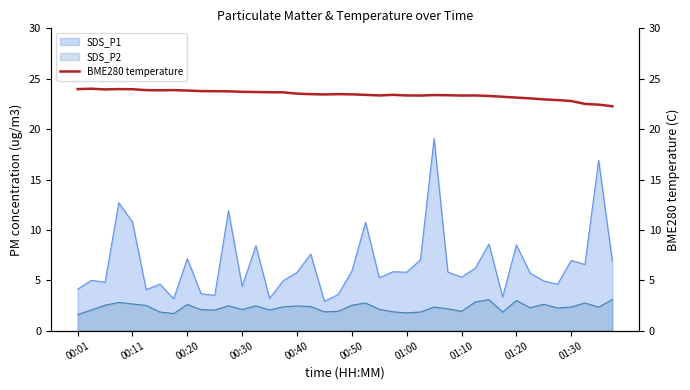

How many data points are less than 23?

6